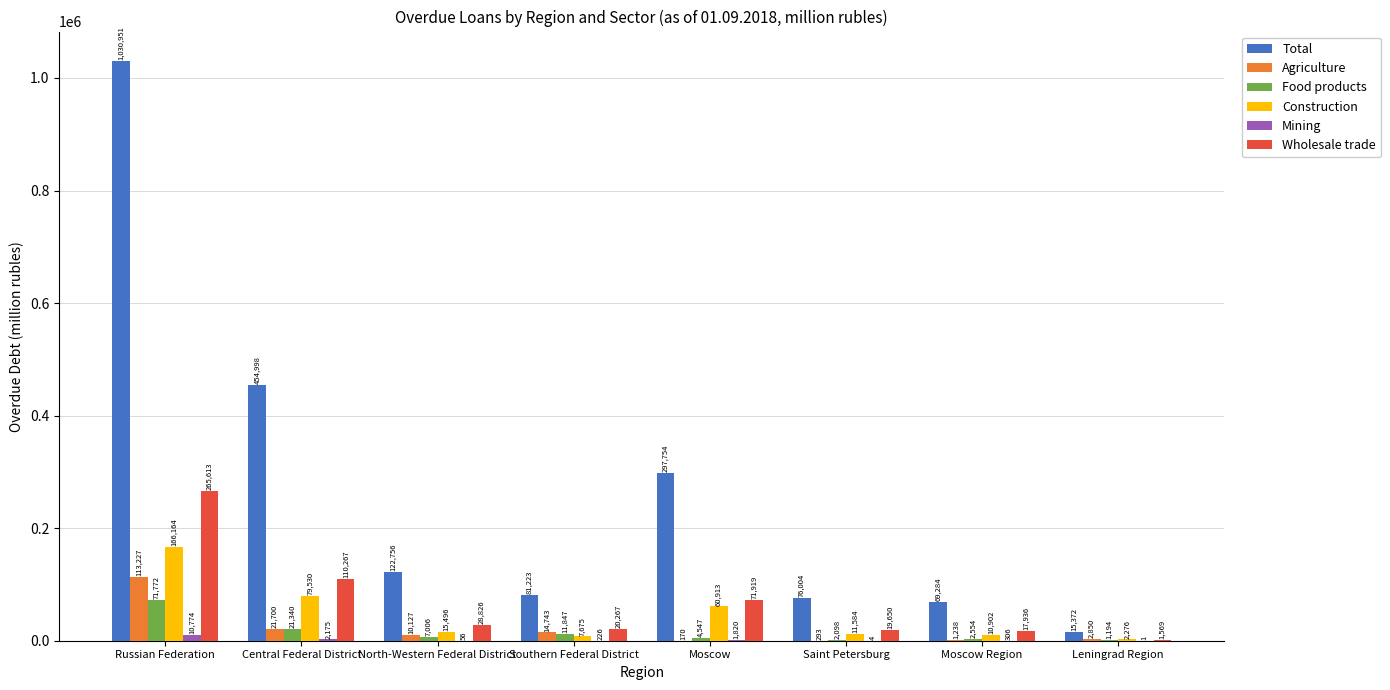

Where is Agriculture nearest to the value 56698?

Central Federal District